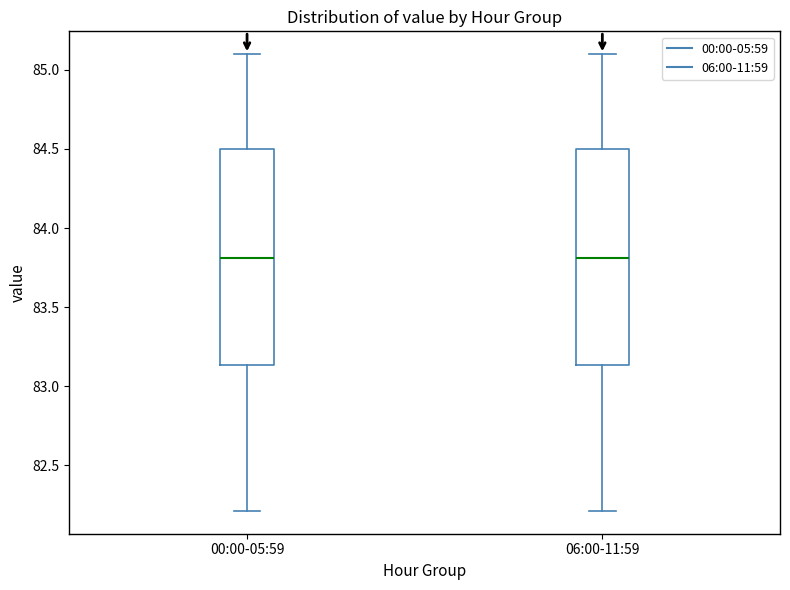

Reading left to right, transcribe this box plot: for each box, give where its median line is, the range the box spans, and where its two whiskers end, as read against the y-axis. The values are not printed on the chart, so give them approximately, as read against the axis.

00:00-05:59: median 83.80, box 83.15 to 84.50, whiskers 82.20 to 85.10
06:00-11:59: median 83.80, box 83.15 to 84.50, whiskers 82.20 to 85.10